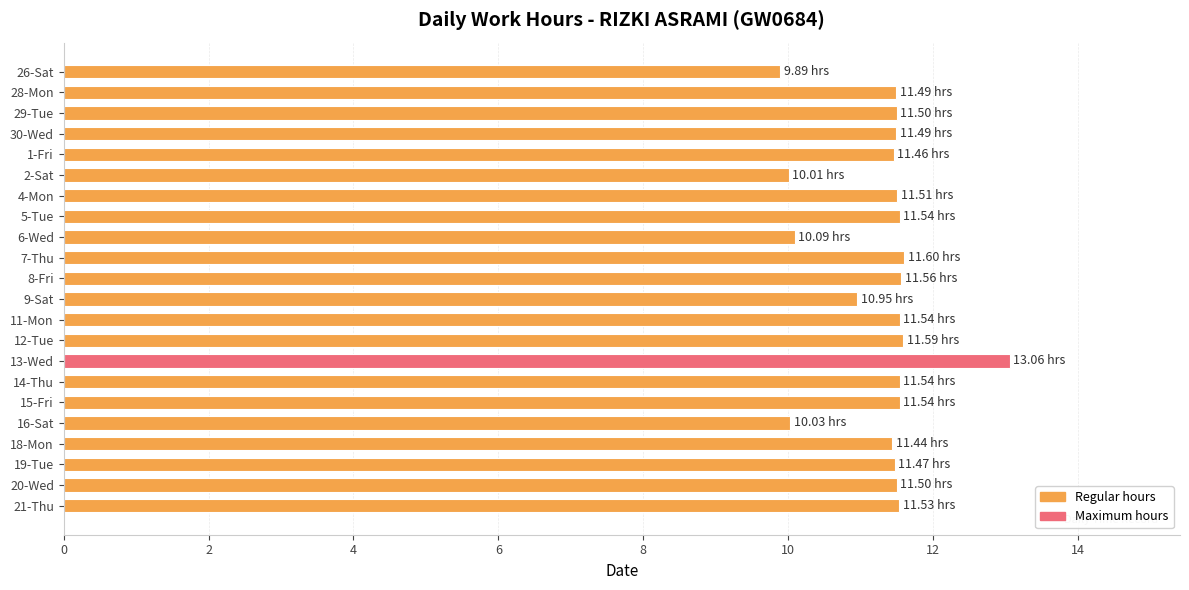

What is the change in value from 16-Sat to 30-Wed?

+1.5